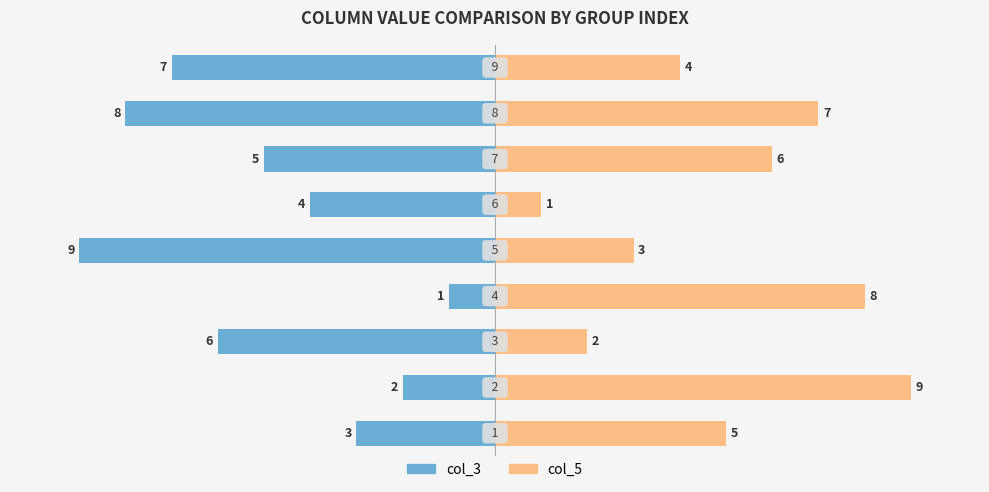

Reading left to right, extract all data points from this chart.

col_3: −12.5=-3	−10.0=-2	−7.5=-6	−5.0=-1	−2.5=-9	0.0=-4	2.5=-5	5.0=-8	7.5=-7
col_5: −12.5=5	−10.0=9	−7.5=2	−5.0=8	−2.5=3	0.0=1	2.5=6	5.0=7	7.5=4